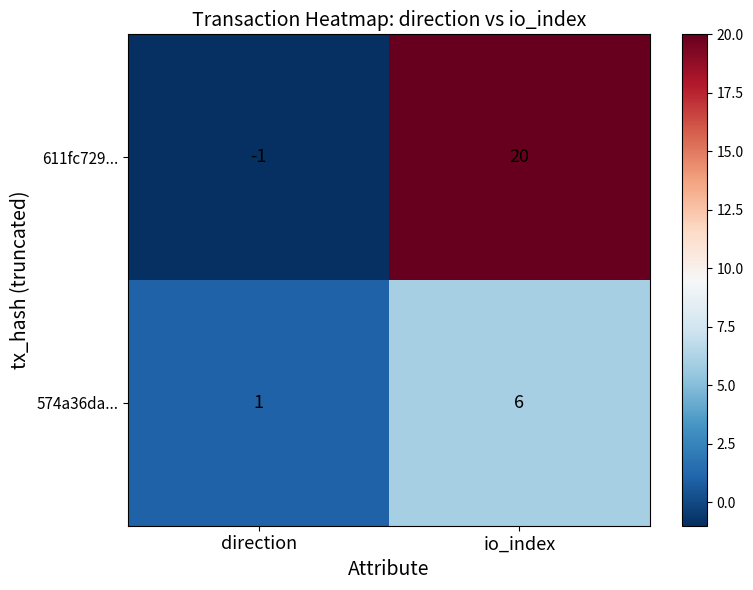

At how many categories does at least one series exceed 12?

1